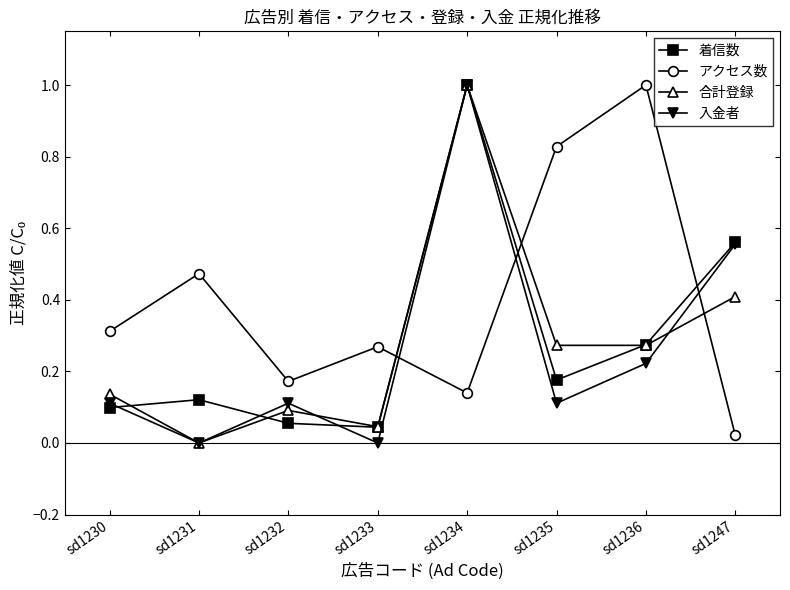

Which series changed the most between sd1234 and sd1235?

入金者